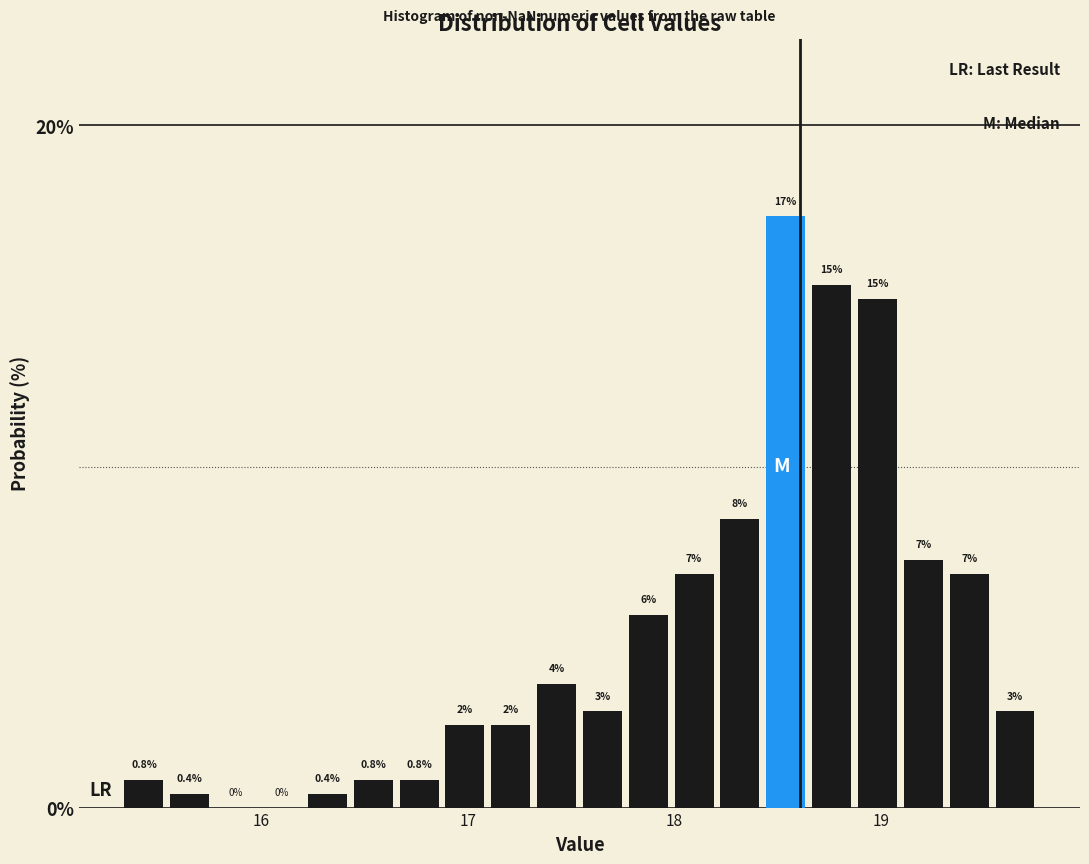

Around what value on the x-axis is the tallest bar? Give the approximate position of its centre, as read against the axis.

18.5